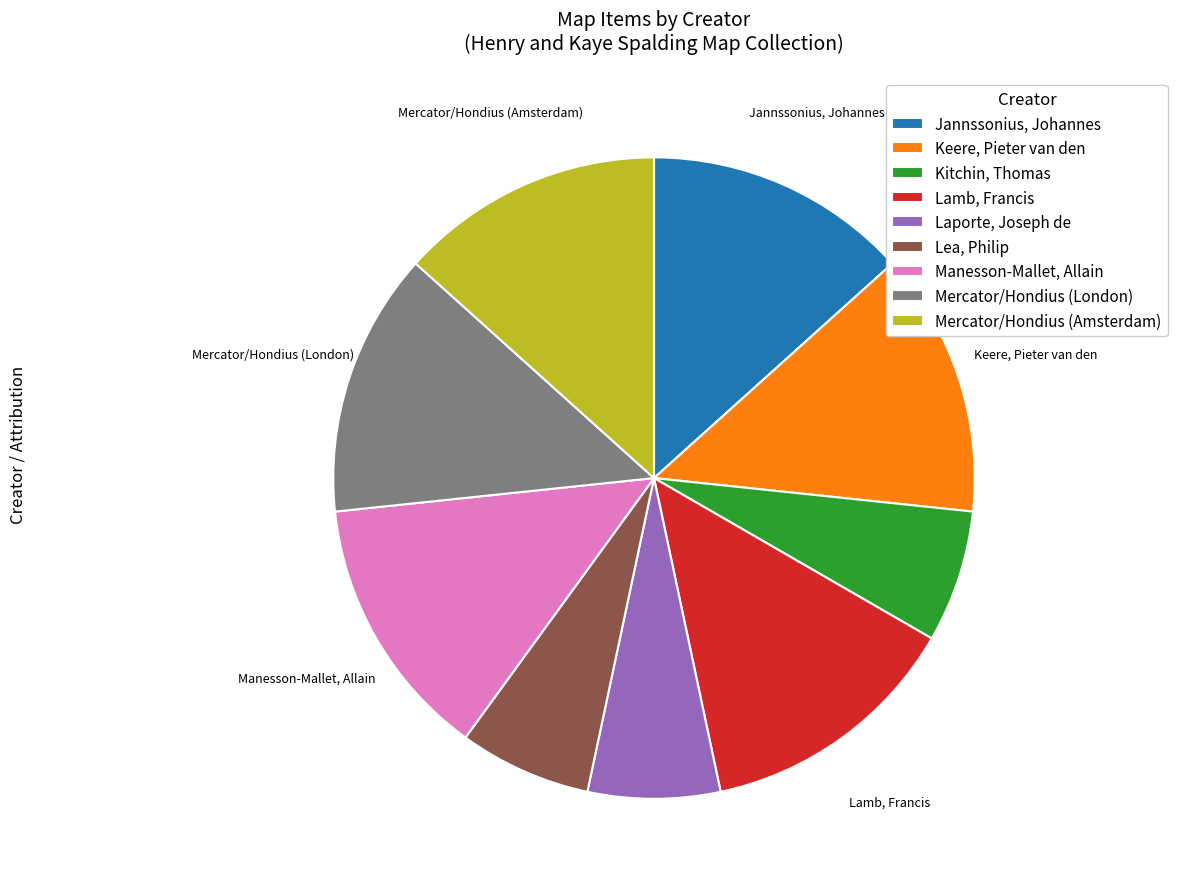

Approximately how many times larger is the value at Lamb, Francis compared to Kitchin, Thomas?

2.0